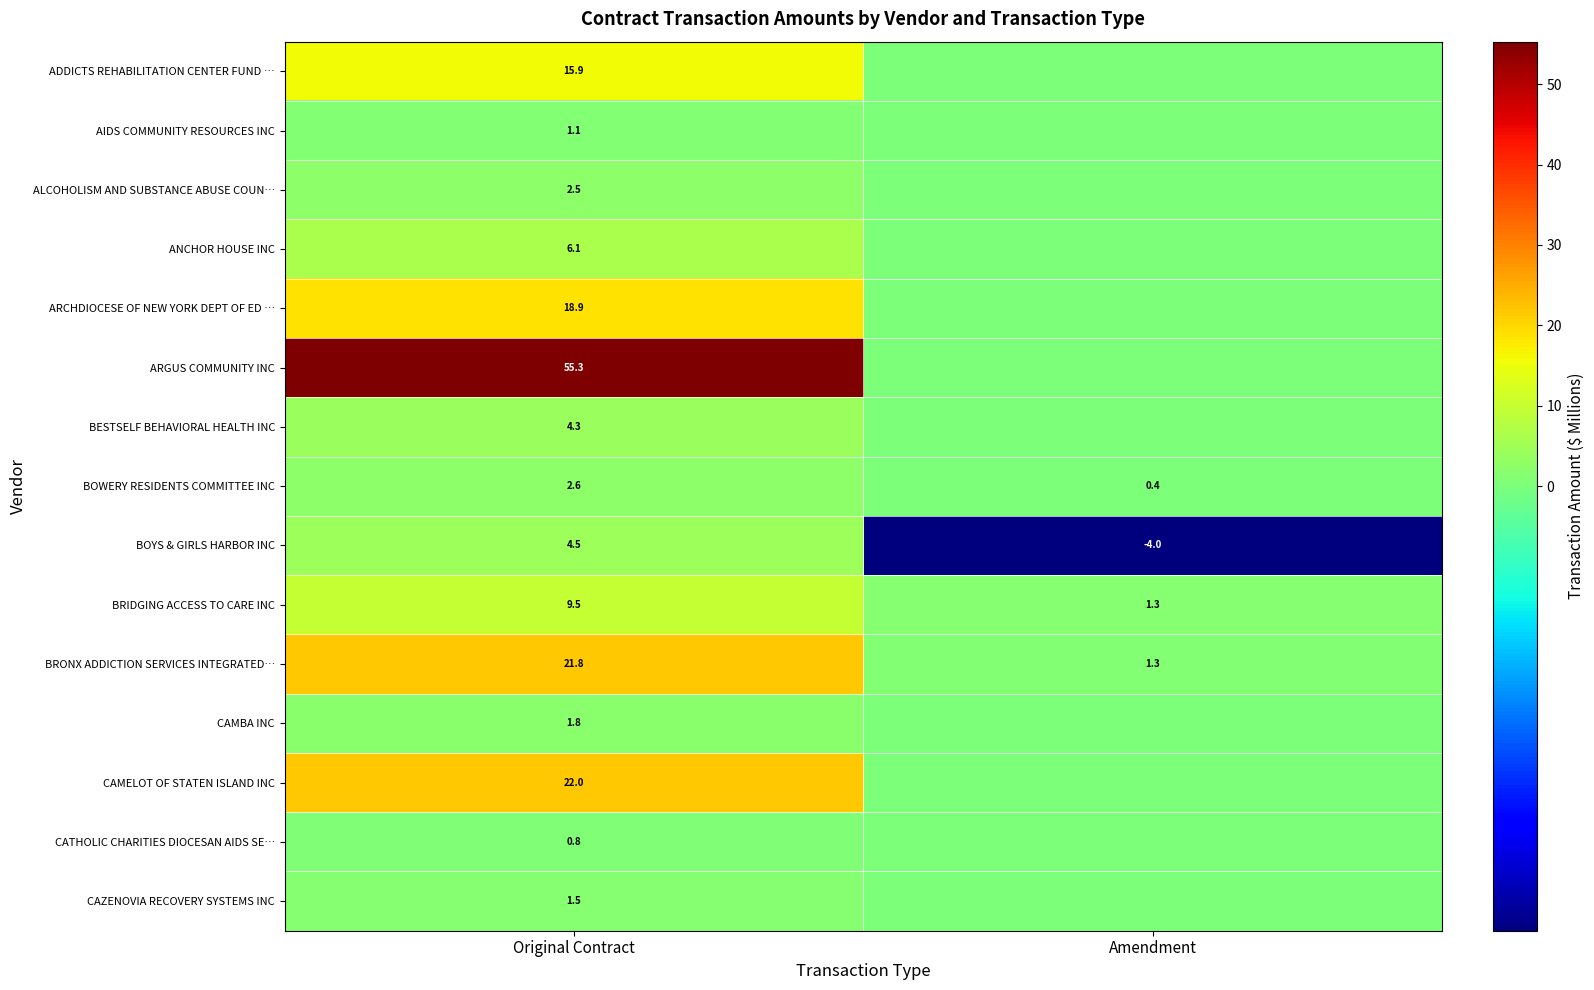

What is the spread (max minus min) of values at Original Contract?

54.5